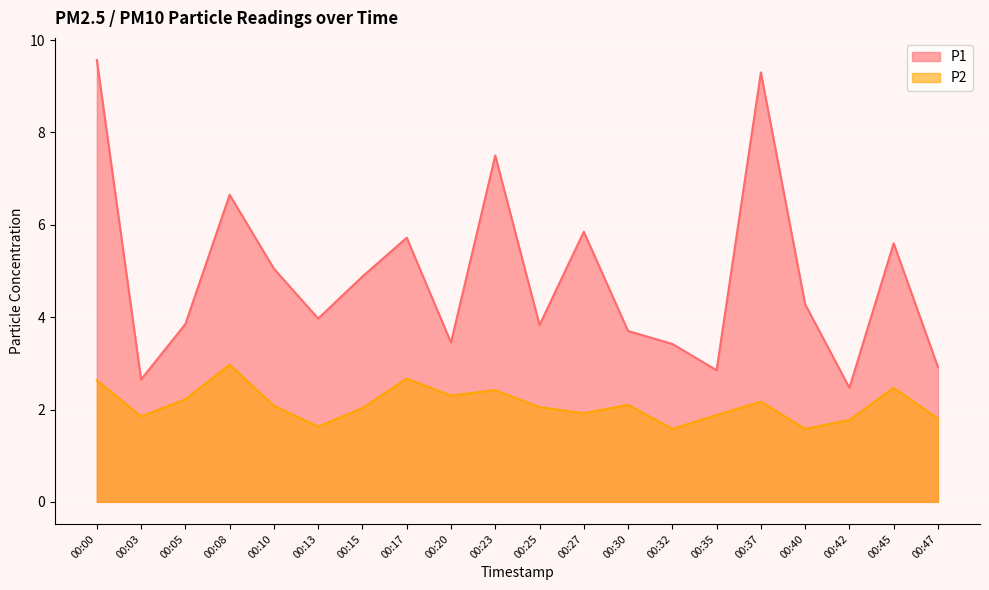

True or false: P1 and P2 cross at least once.

False